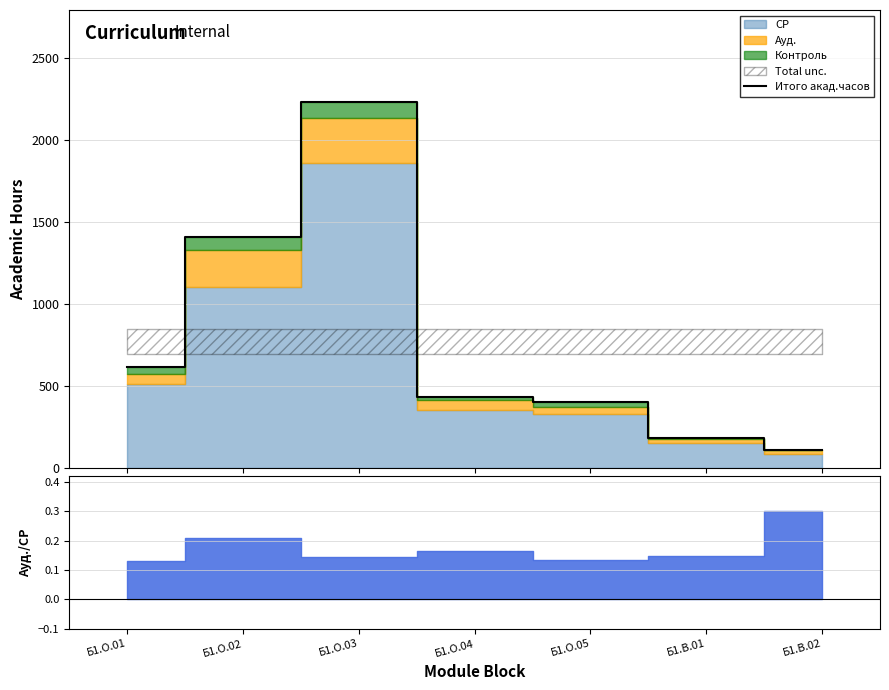

True or false: the data shows 921 at Б1.О.03.

False